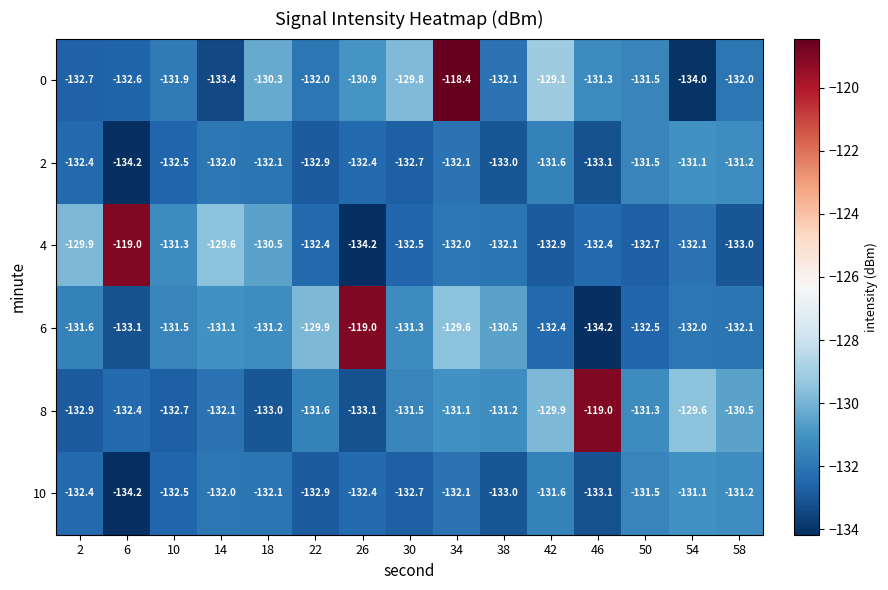

Which series has the widest spread of values?

0